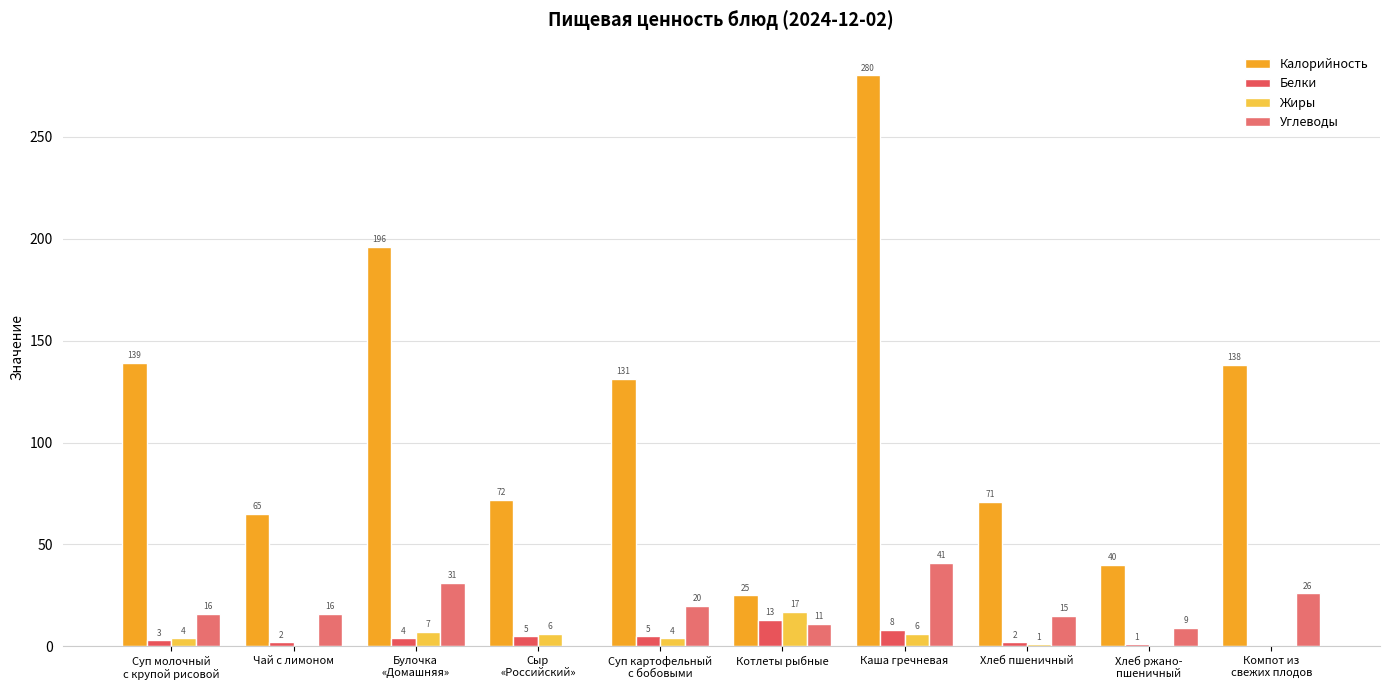

How many groups of bars are there?

10